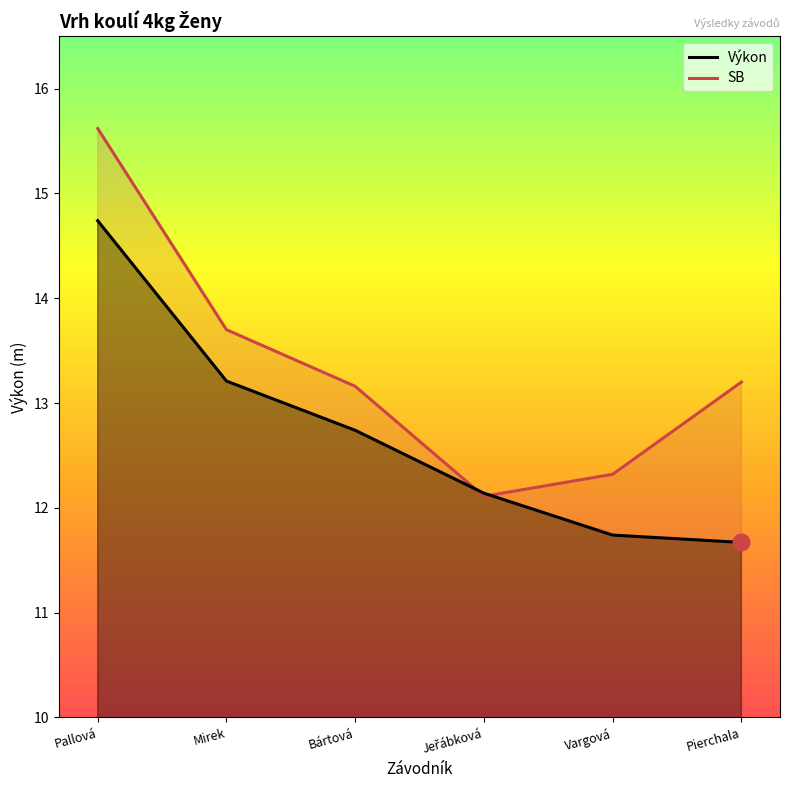

What is the approximate value of Výkon at Vargová?

11.7